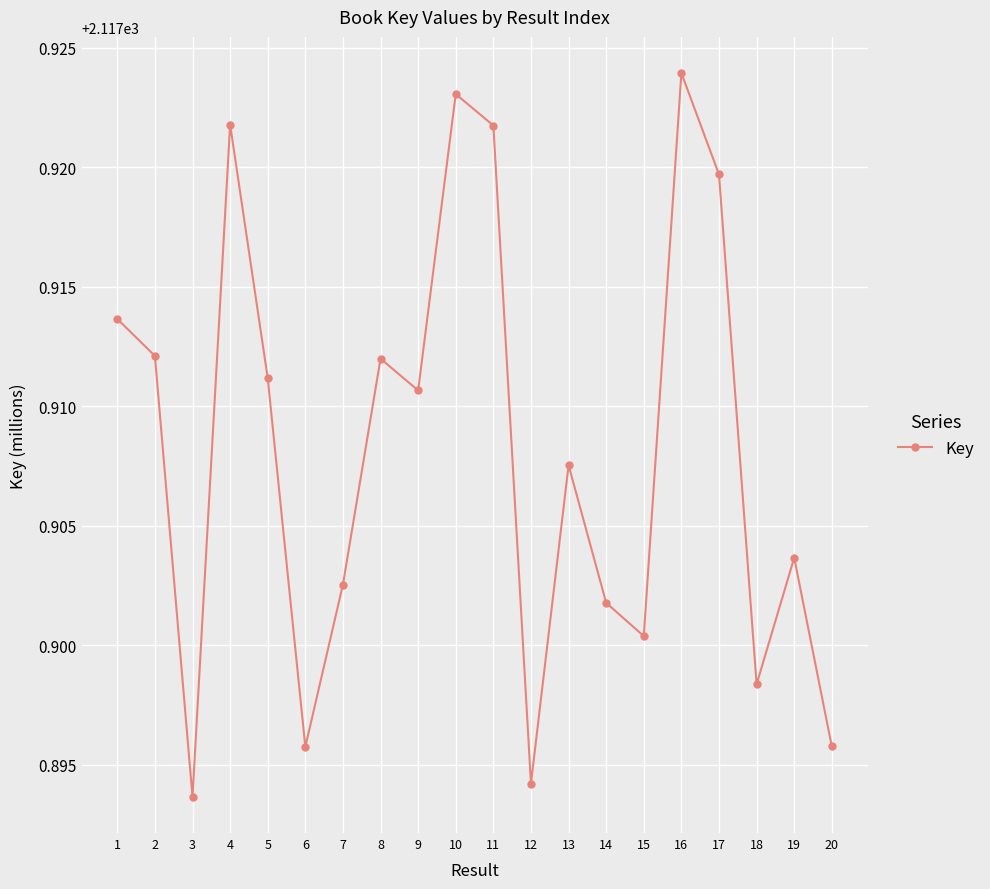

What is the sum of the values at 5 and 2?

4235.8